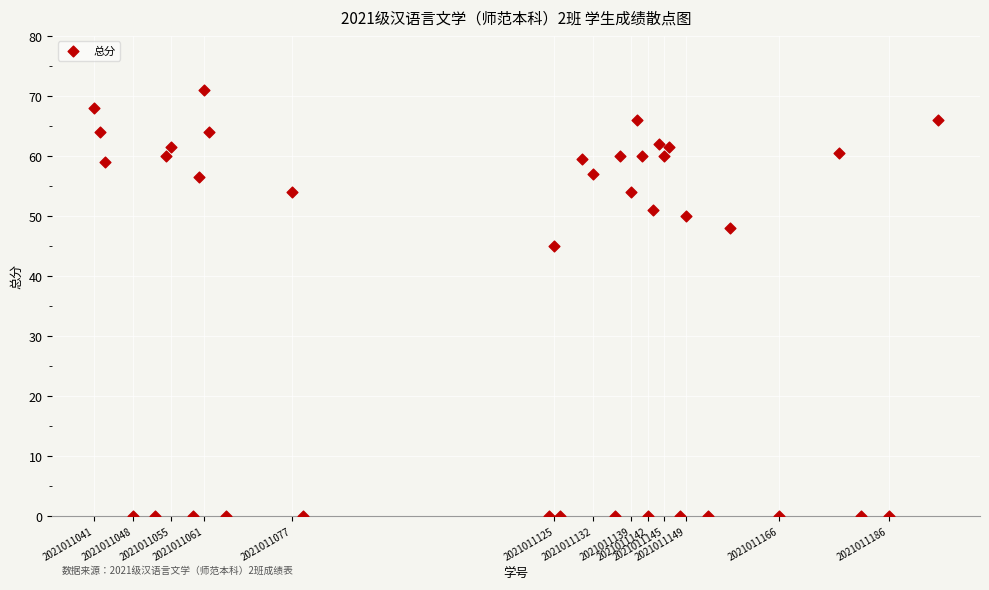

What is the range of Y values (max minus min)?

71.0